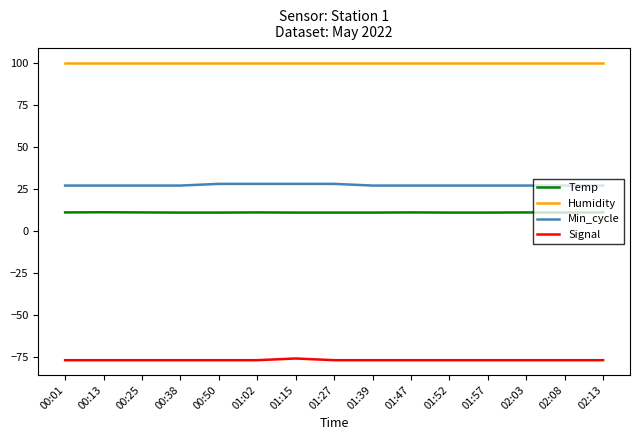

Does the chart have visible grid lines?

No